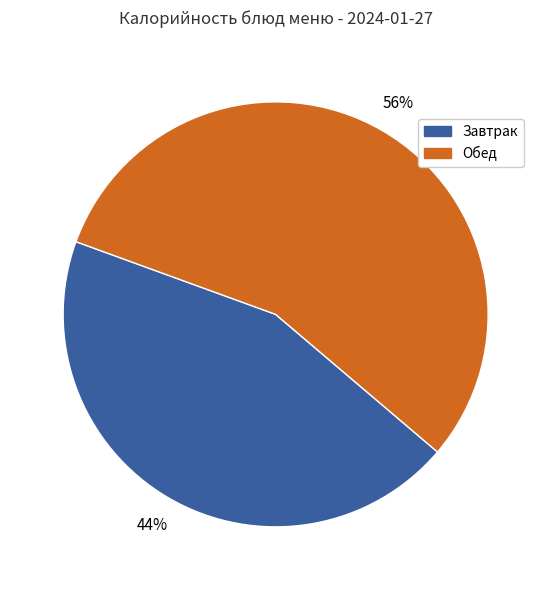

To the nearest percent, what is the average slice percentage?

50%